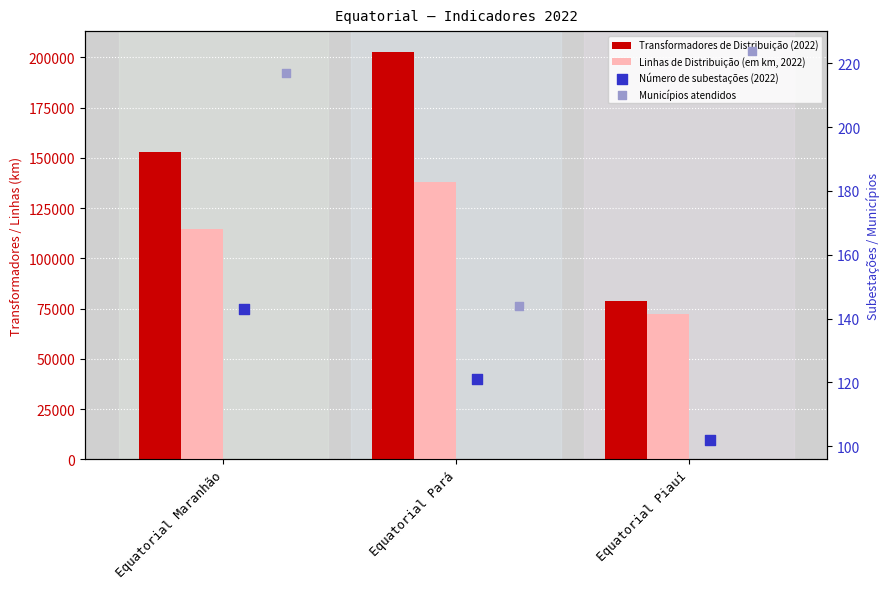

Is the value of Transformadores de Distribuição (2022) at Equatorial Piauí greater than the value of Municípios atendidos at Equatorial Pará?

Yes